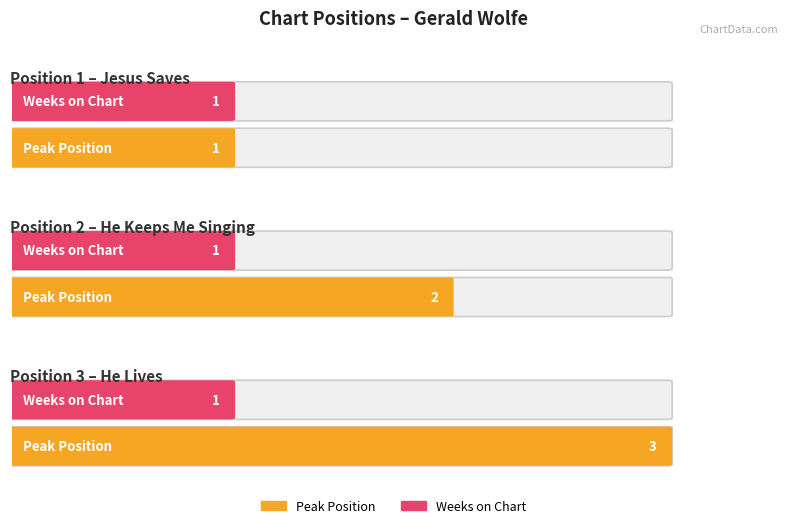

What are all the series names shown in the legend?

Peak Position, Weeks on Chart